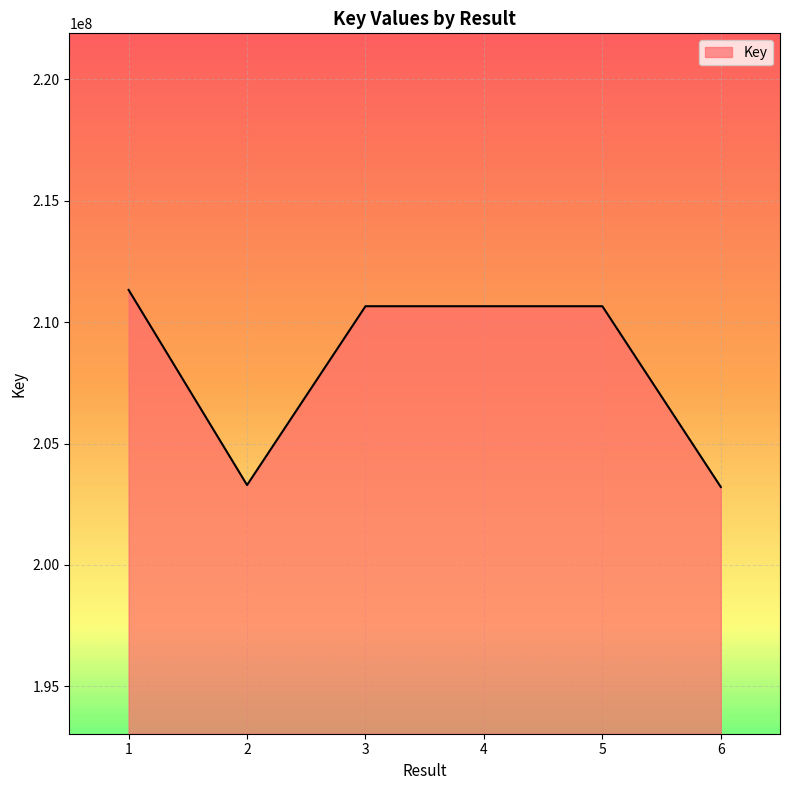

The value at 1 is 211326060. True or false?

True